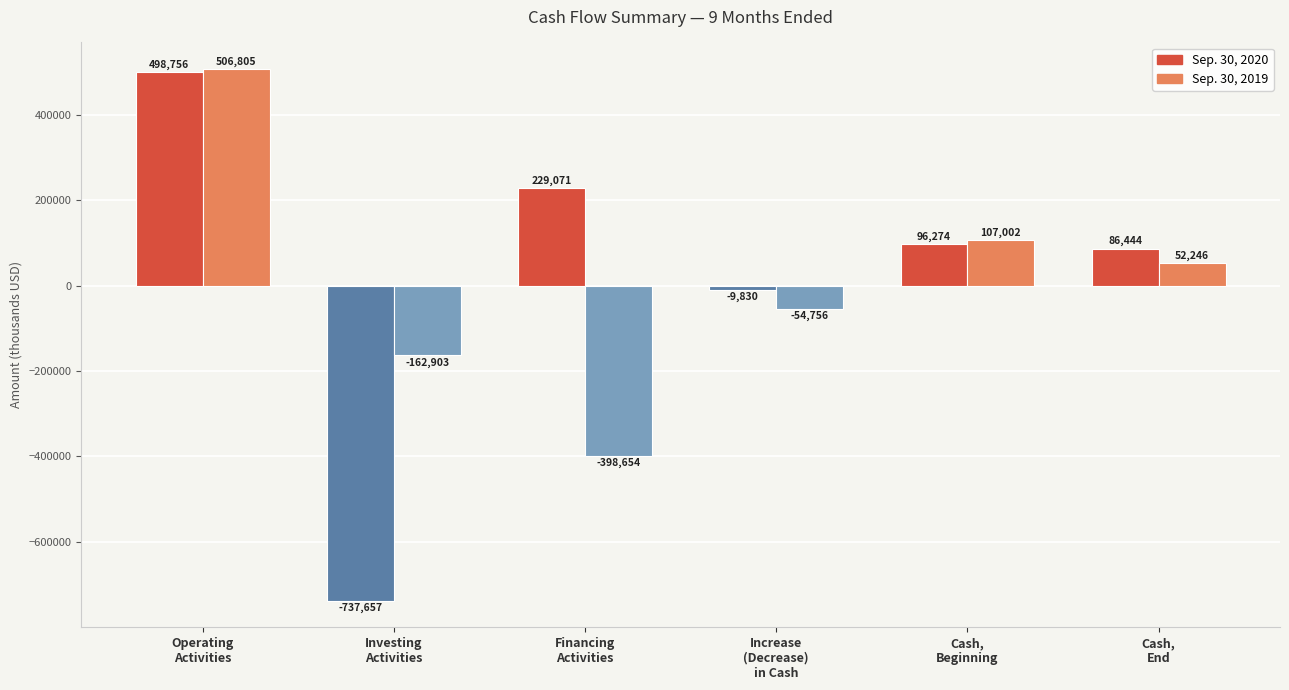

What is the difference between the Sep. 30, 2019 values at Investing
Activities and Cash,
End?

215149